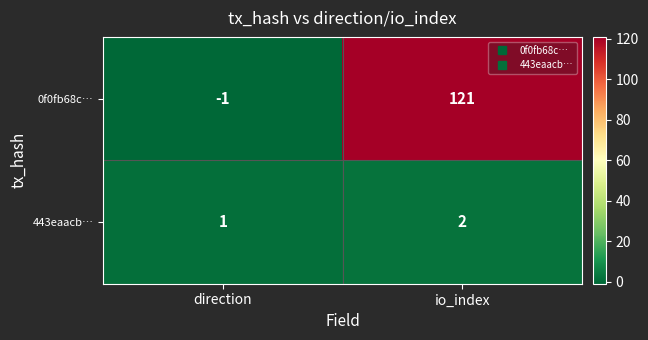

Which series changed the most between direction and io_index?

0f0fb68c…